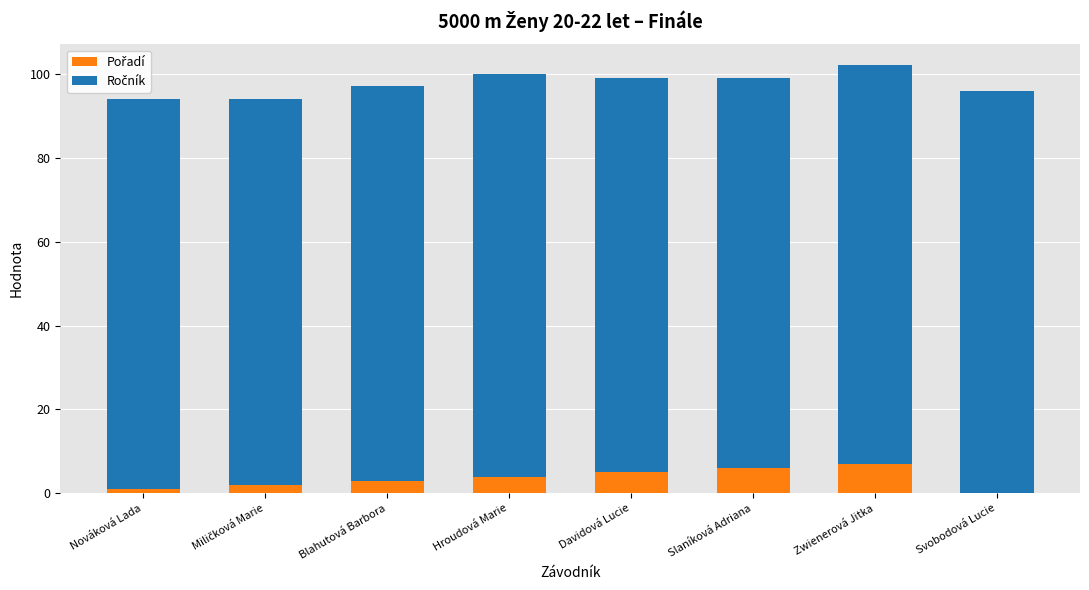

What is the total value across all series at Davidová Lucie?

99